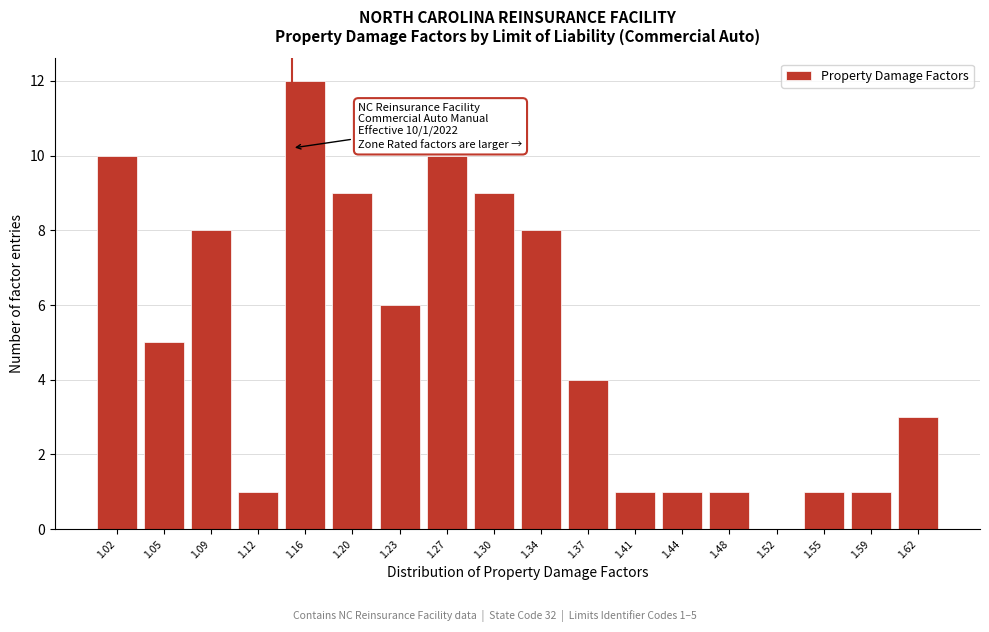

Which range on the x-axis has the tallest bar?

1.140 to 1.180